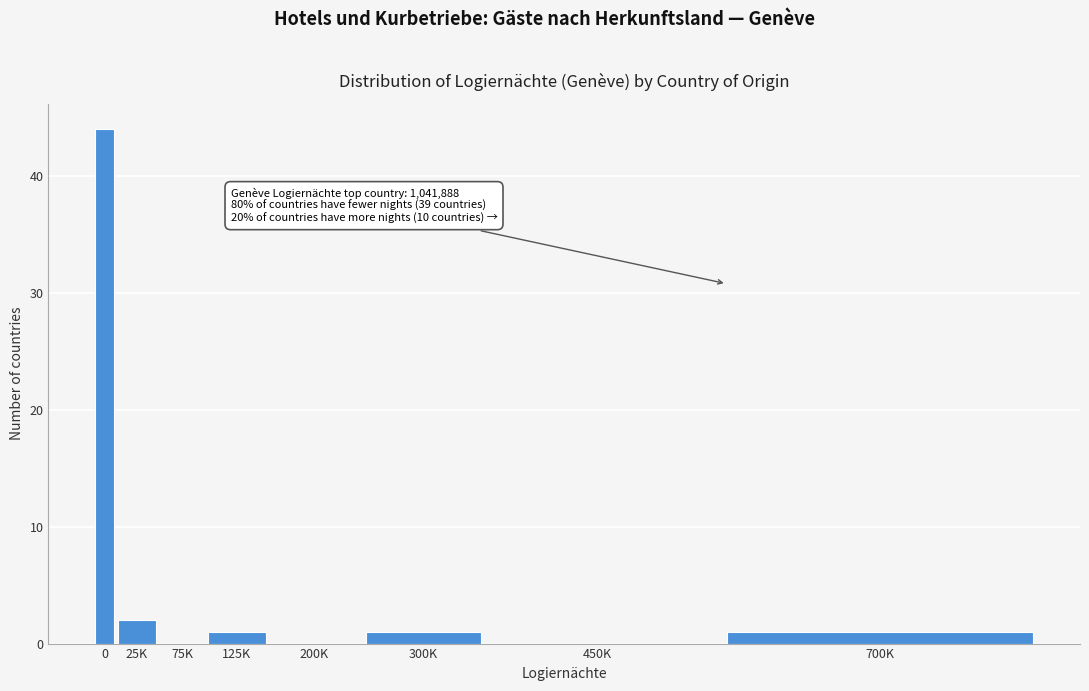

Reading right to left, what are all the values shown in this chart?

700K=1	450K=0	300K=1	200K=0	125K=1	75K=0	25K=2	0=44